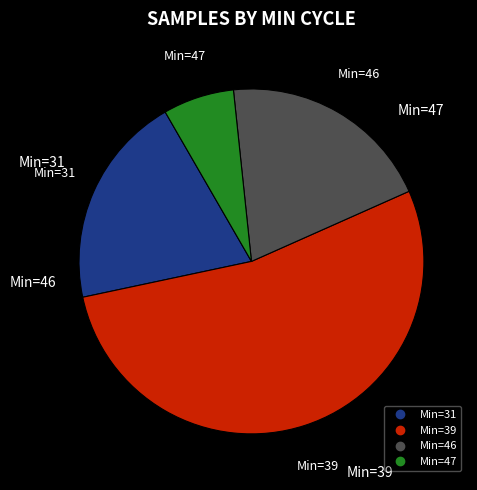

Is there any slice that represents more than half of the pie?

Yes